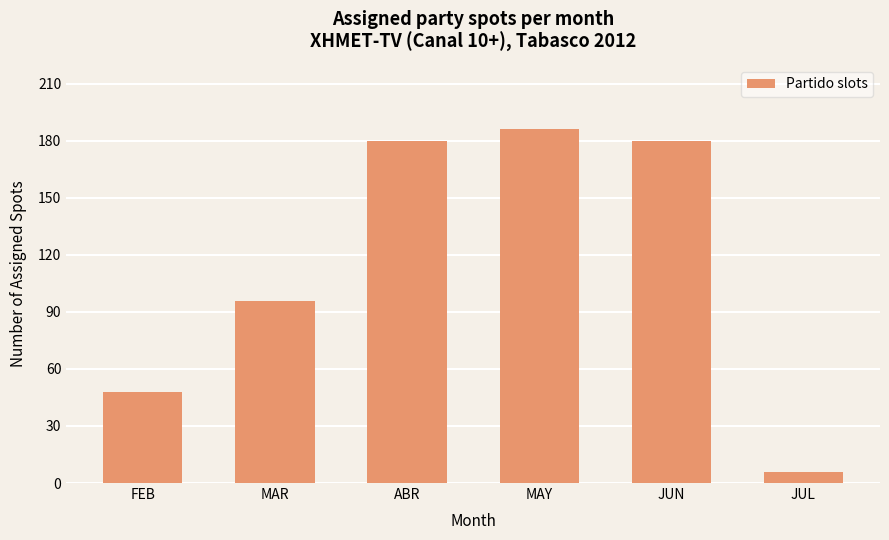

Count the number of data series in this chart.

1